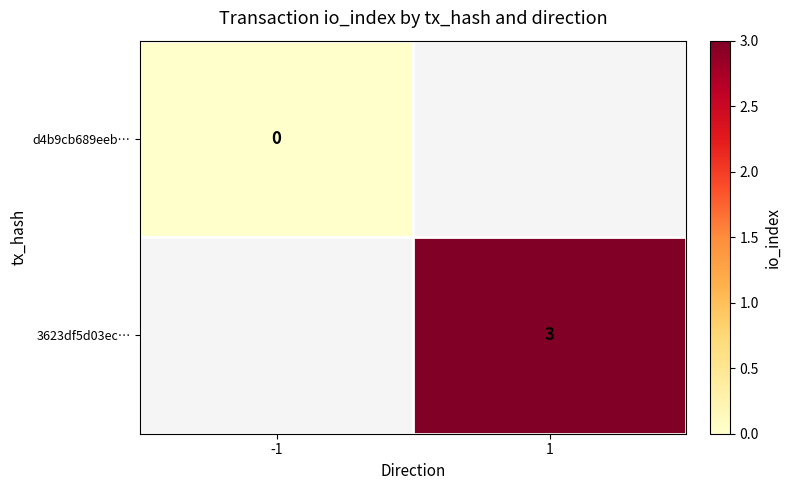

Count the number of data series in this chart.

2